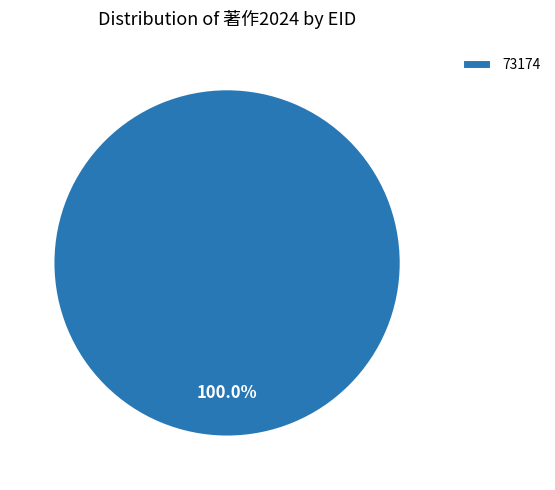

To the nearest percent, what percentage of the pie is 73174?

100%